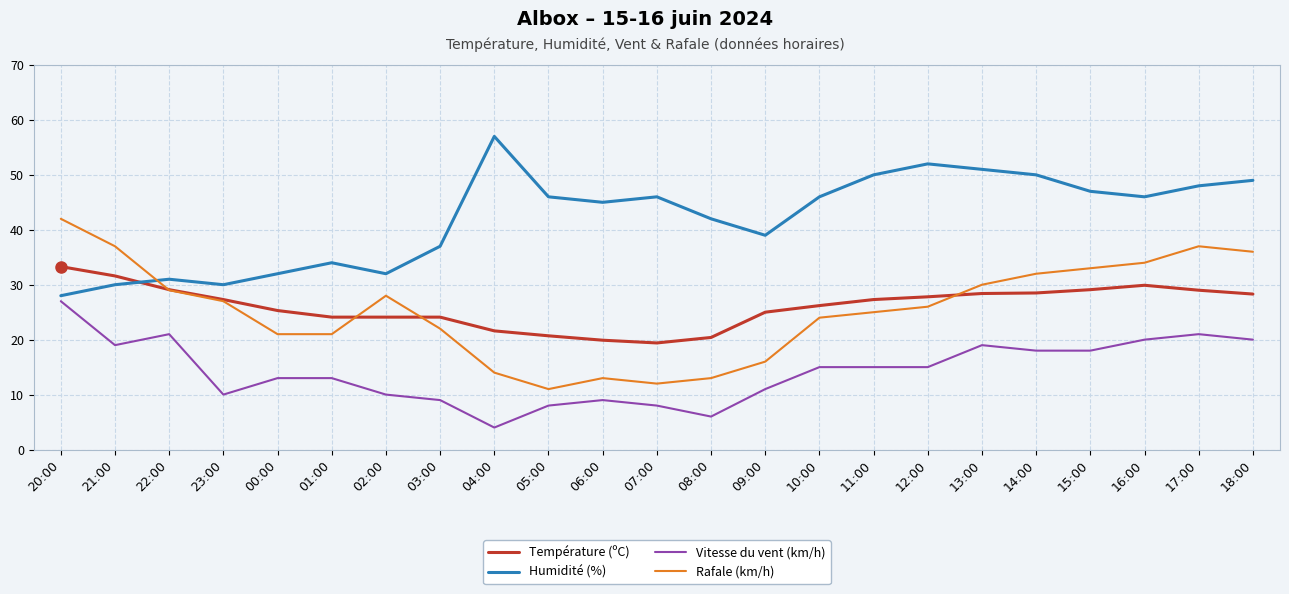

What position from the left is 03:00?

8